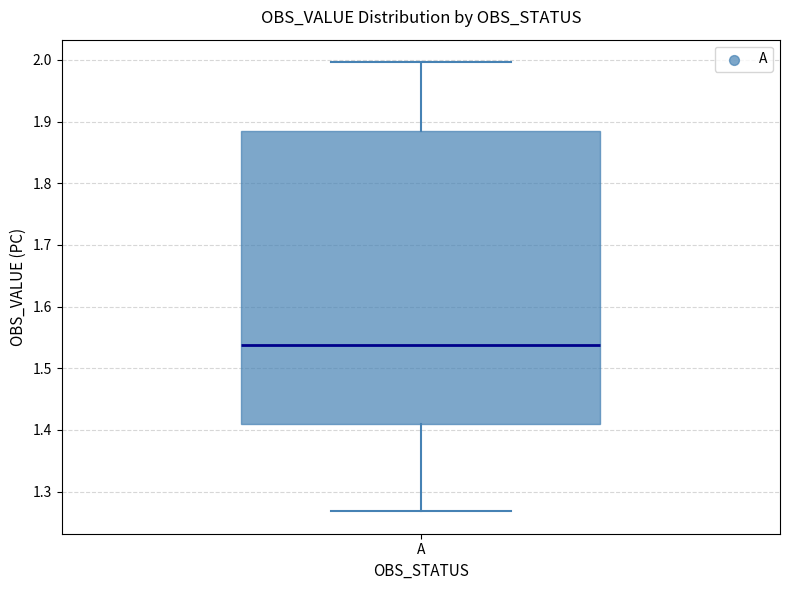

Transcribe this box plot: give where the median line is, the range the box spans, and where the two whiskers end, as read against the y-axis. The values are not printed on the chart, so give them approximately, as read against the axis.

median 1.54, box 1.41 to 1.88, whiskers 1.27 to 2.00